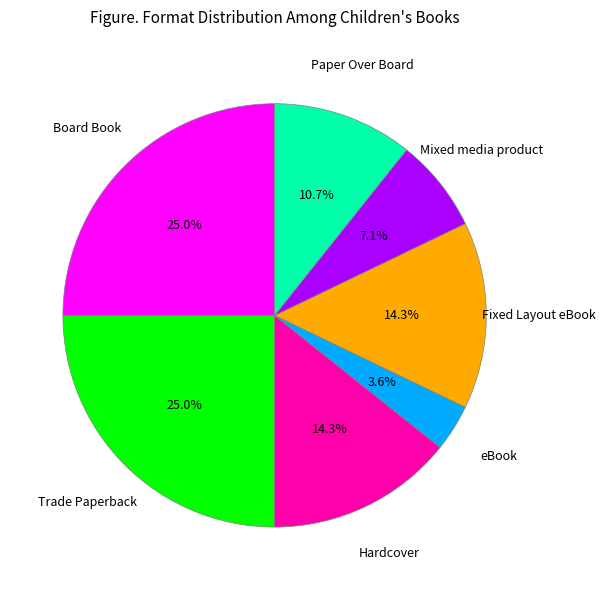

To the nearest percent, what is the average slice percentage?

14%